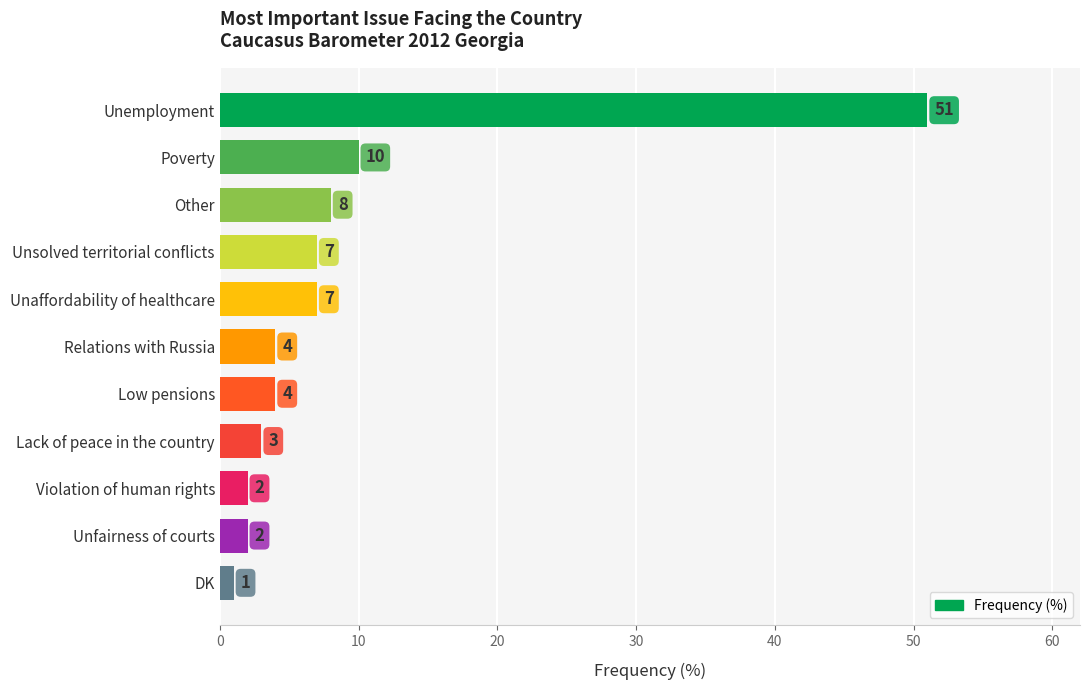

What is the value of the 9th bar from the top?

2